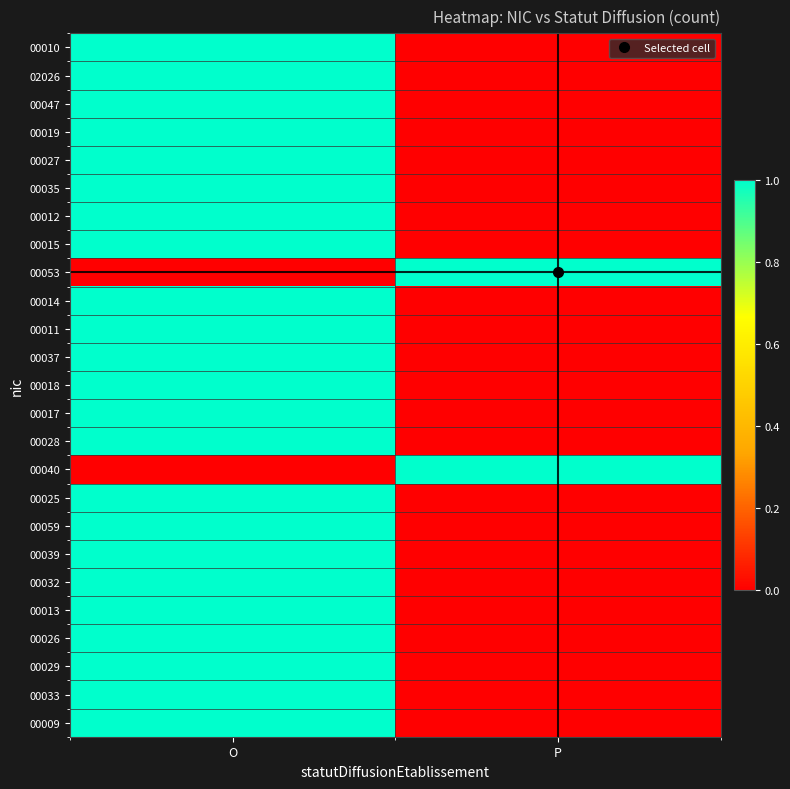

Reading left to right, what are all the values shown in this chart?

00010: O=1	P=0
02026: O=1	P=0
00047: O=1	P=0
00019: O=1	P=0
00027: O=1	P=0
00035: O=1	P=0
00012: O=1	P=0
00015: O=1	P=0
00053: O=0	P=1
00014: O=1	P=0
00011: O=1	P=0
00037: O=1	P=0
00018: O=1	P=0
00017: O=1	P=0
00028: O=1	P=0
00040: O=0	P=1
00025: O=1	P=0
00059: O=1	P=0
00039: O=1	P=0
00032: O=1	P=0
00013: O=1	P=0
00026: O=1	P=0
00029: O=1	P=0
00033: O=1	P=0
00009: O=1	P=0